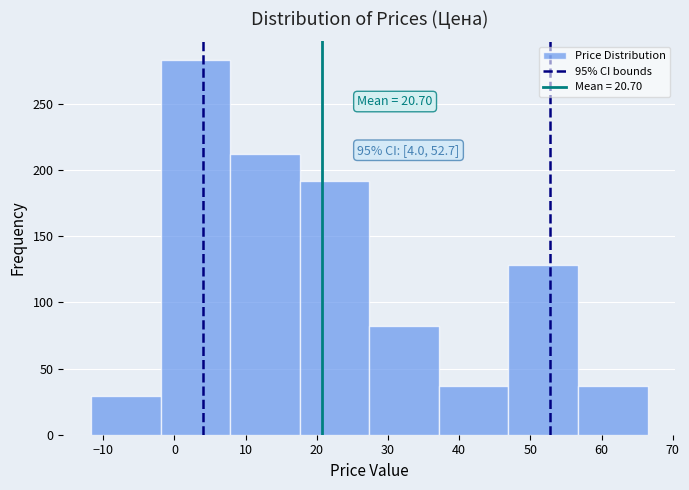

Which range on the x-axis has the tallest bar?

-2 to 8